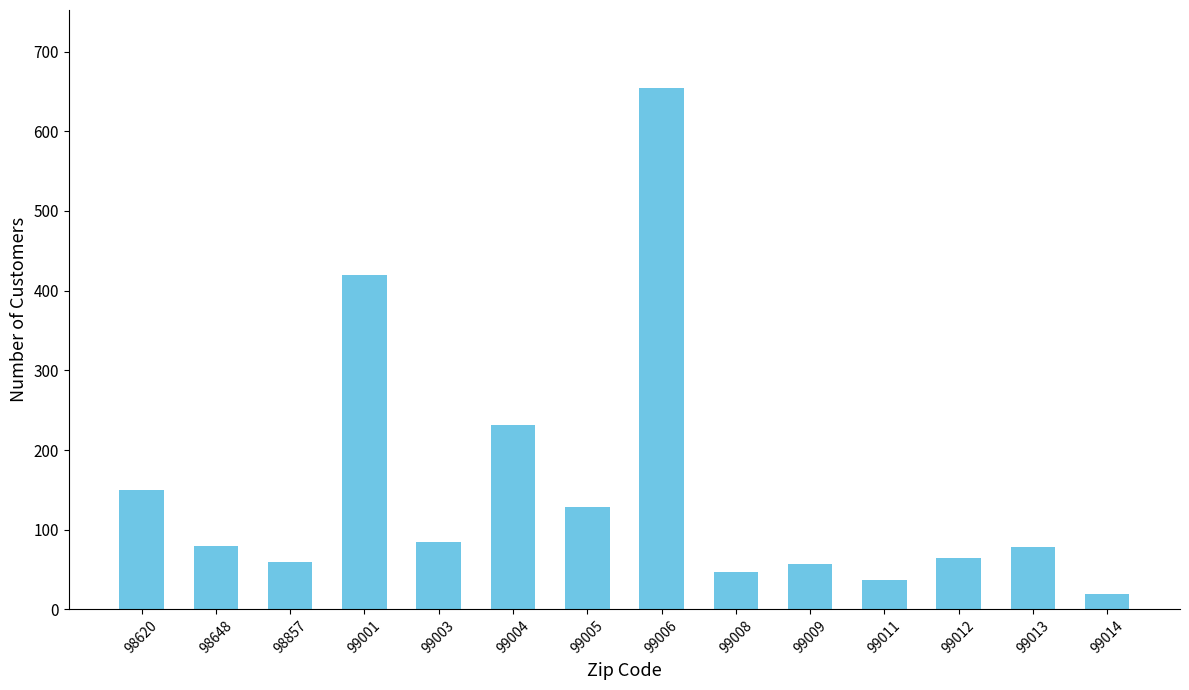

What is the approximate value at 99001, to the nearest 10?

420